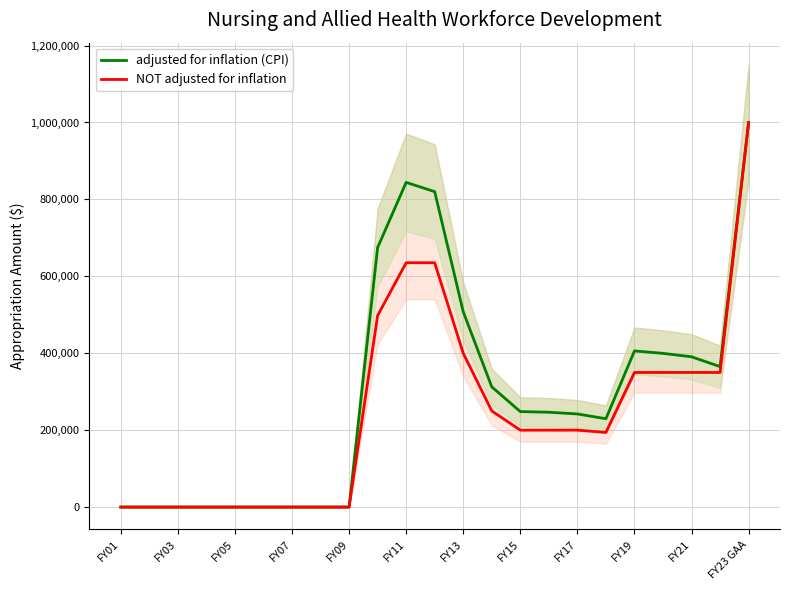

True or false: adjusted for inflation (CPI) and NOT adjusted for inflation cross at least once.

False